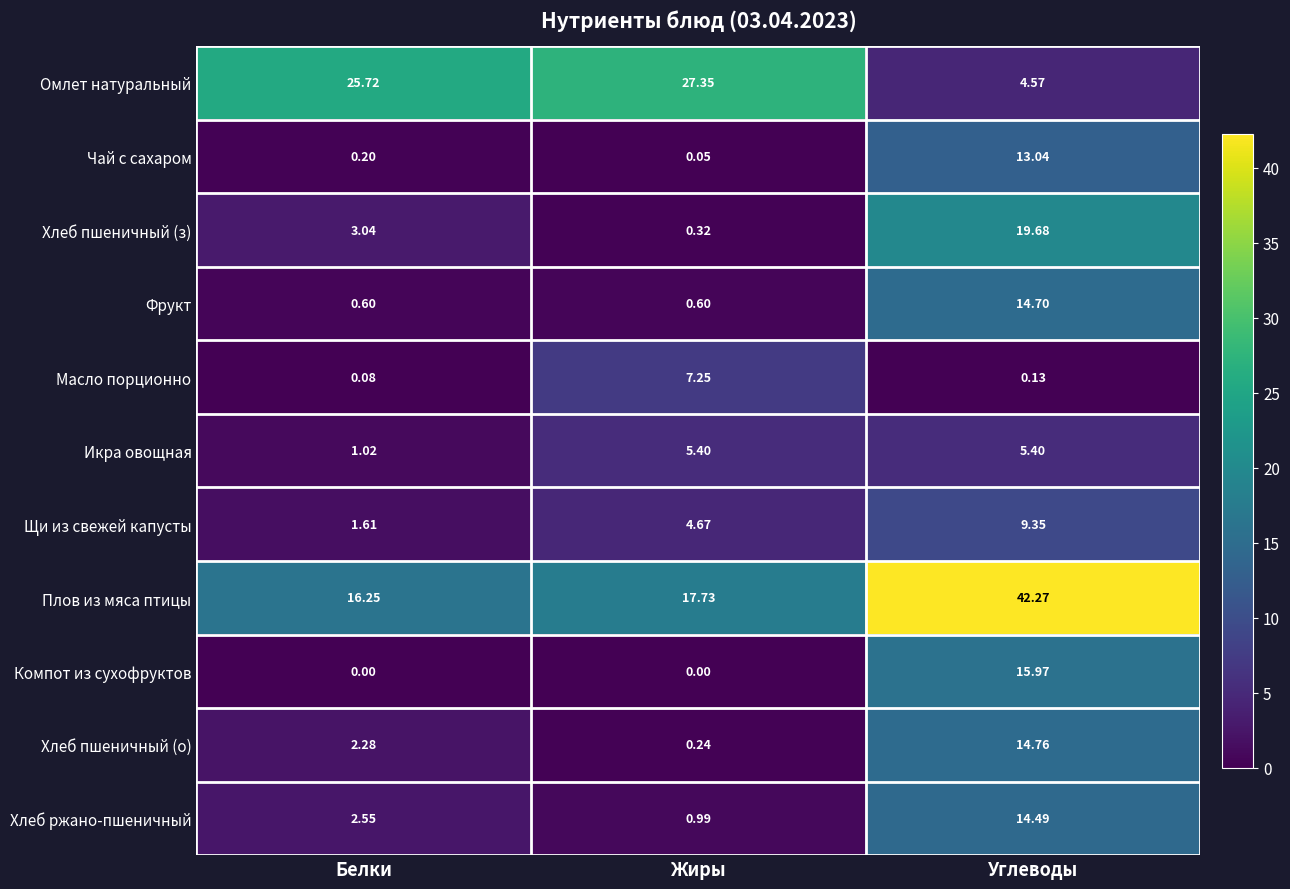

At which label does Чай с сахаром reach its minimum?

Жиры